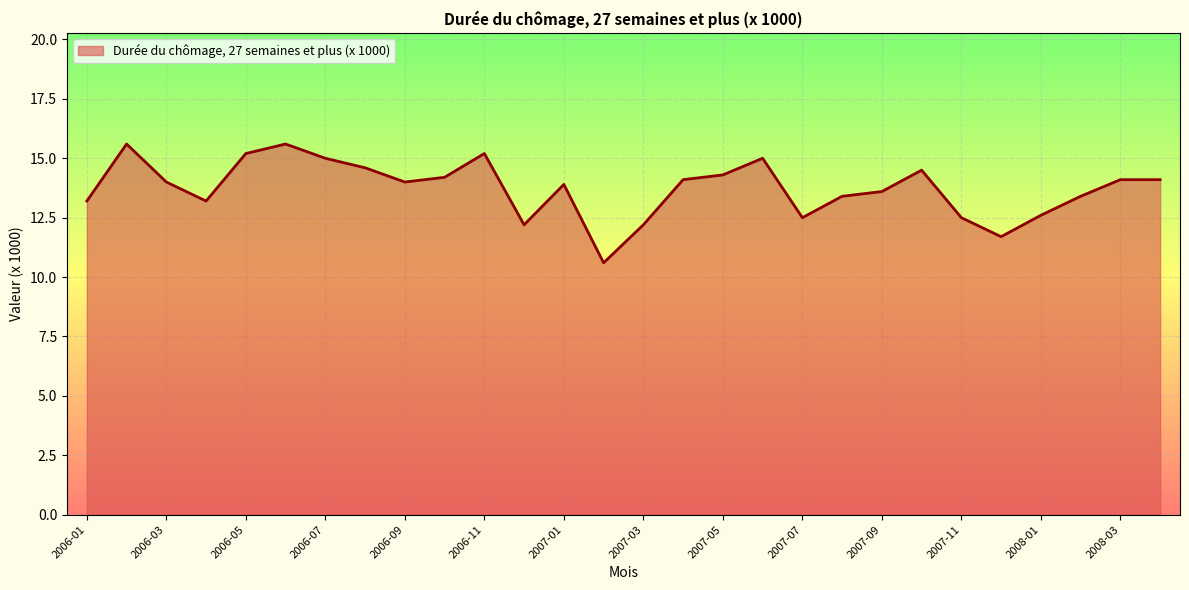

What is the difference between the maximum and minimum values?

5.0